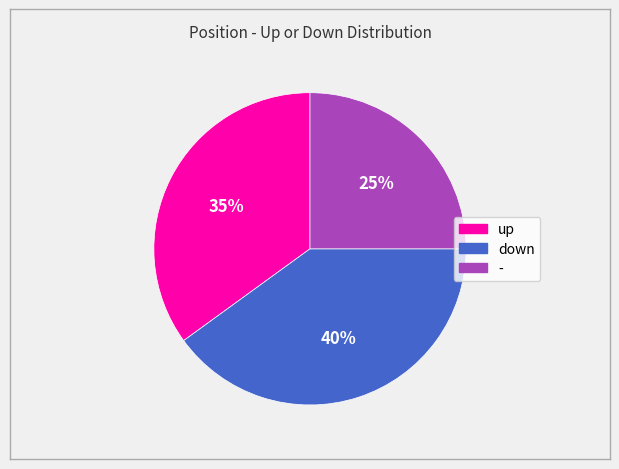

What is the smallest slice in the pie chart?

-